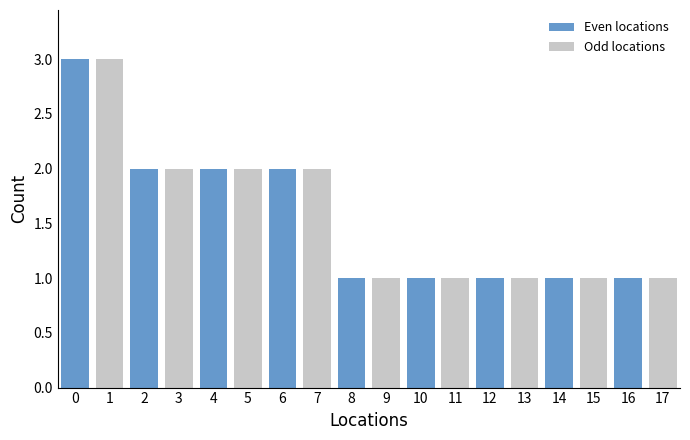

The Even locations series shows 1 at 8. True or false?

True